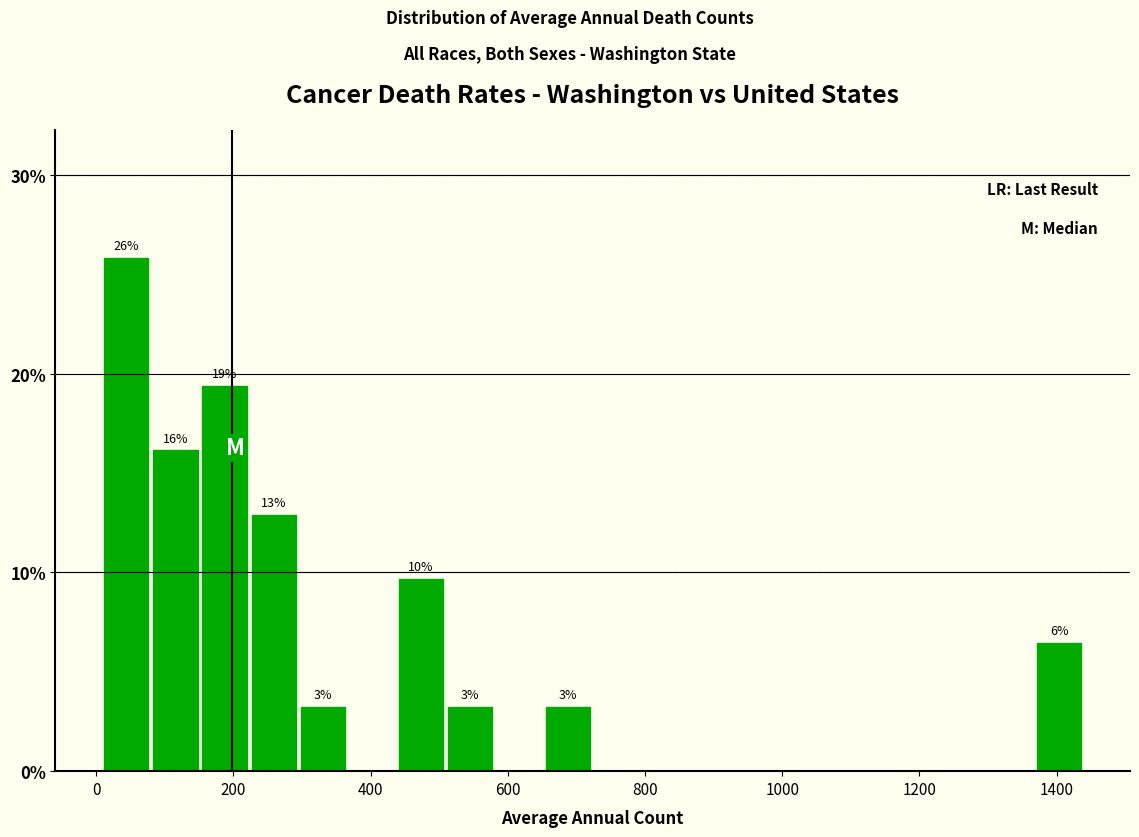

Around what value on the x-axis is the tallest bar? Give the approximate position of its centre, as read against the axis.

40